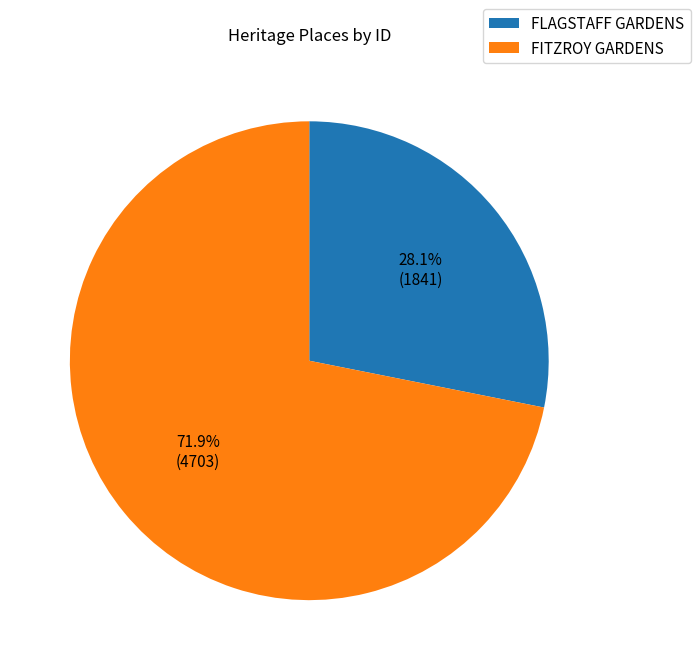

Is there a majority slice in this chart?

Yes